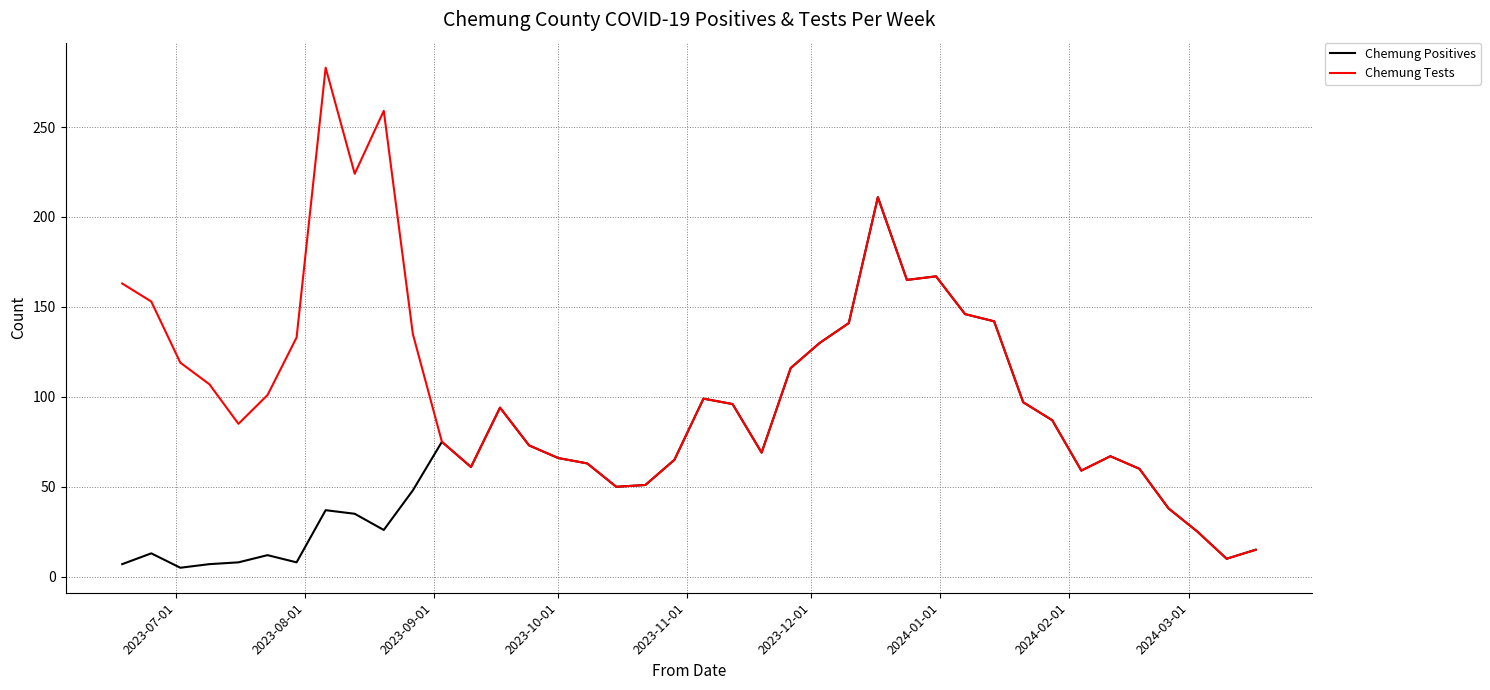

What is the maximum value for Chemung Positives?

211